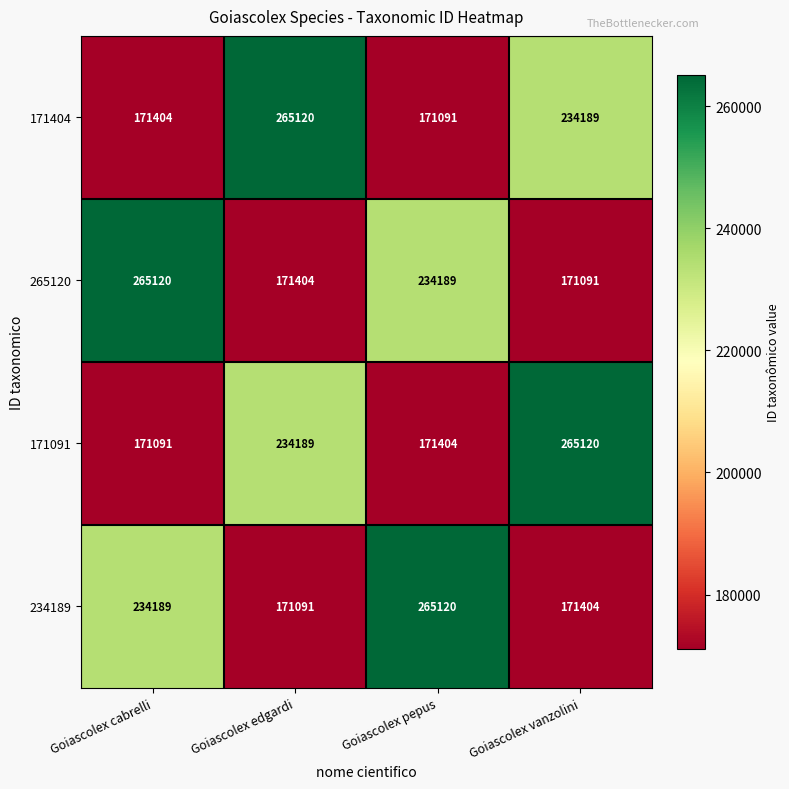

Reading right to left, what are all the values shown in this chart?

171404: 234189	171091	265120	171404
265120: 171091	234189	171404	265120
171091: 265120	171404	234189	171091
234189: 171404	265120	171091	234189